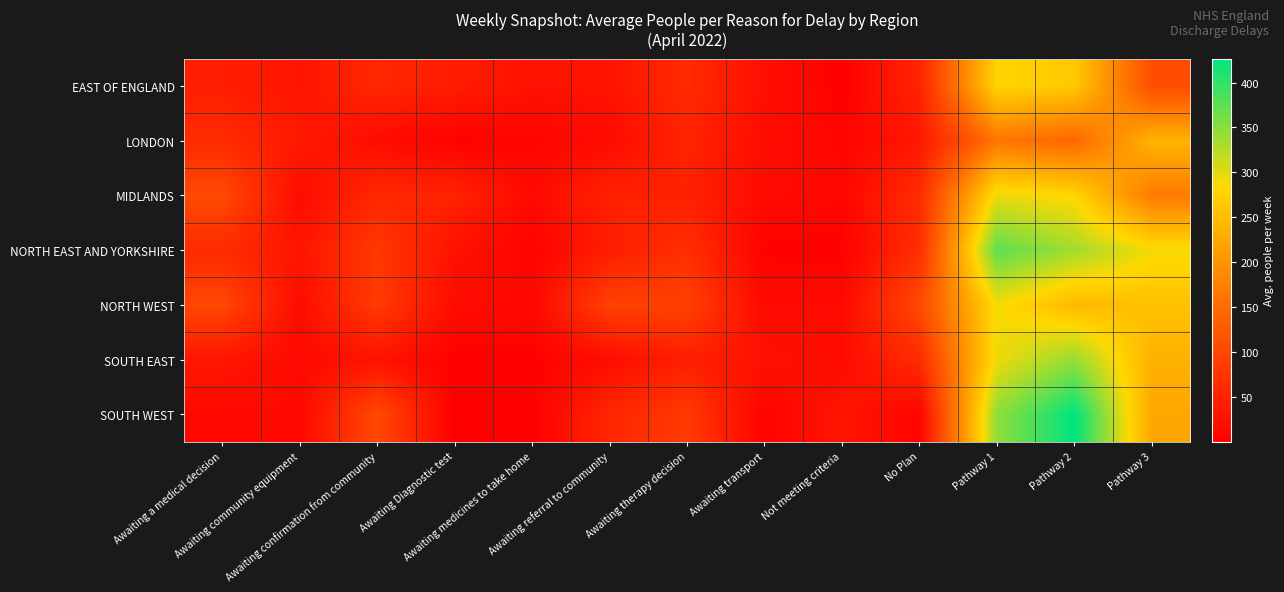

At which category does the chart reach its peak across all series?

Pathway 2